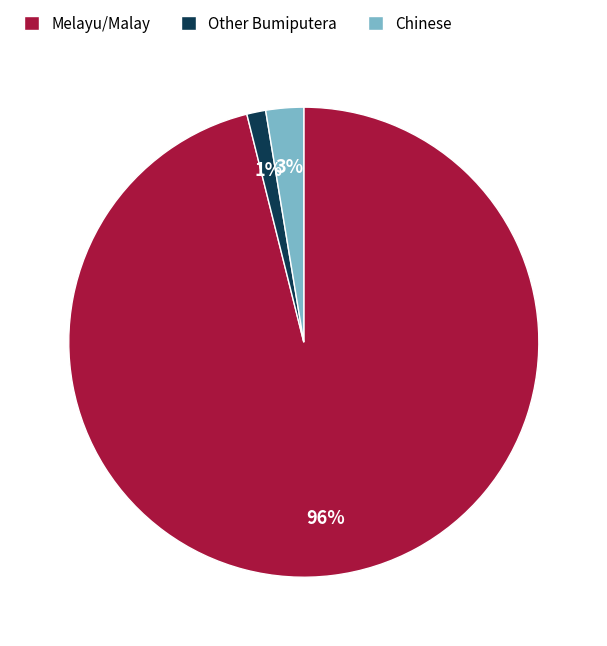

The Melayu/Malay slice represents 96% of the pie. True or false?

True